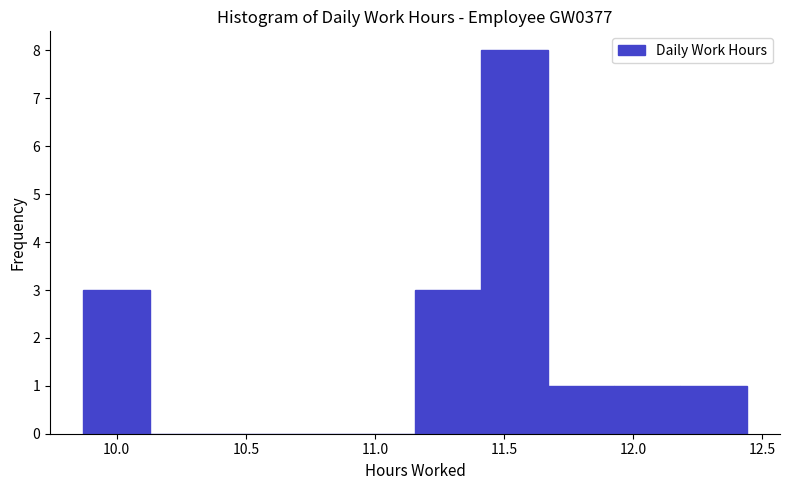

Which range on the x-axis has the tallest bar?

11.40 to 11.65